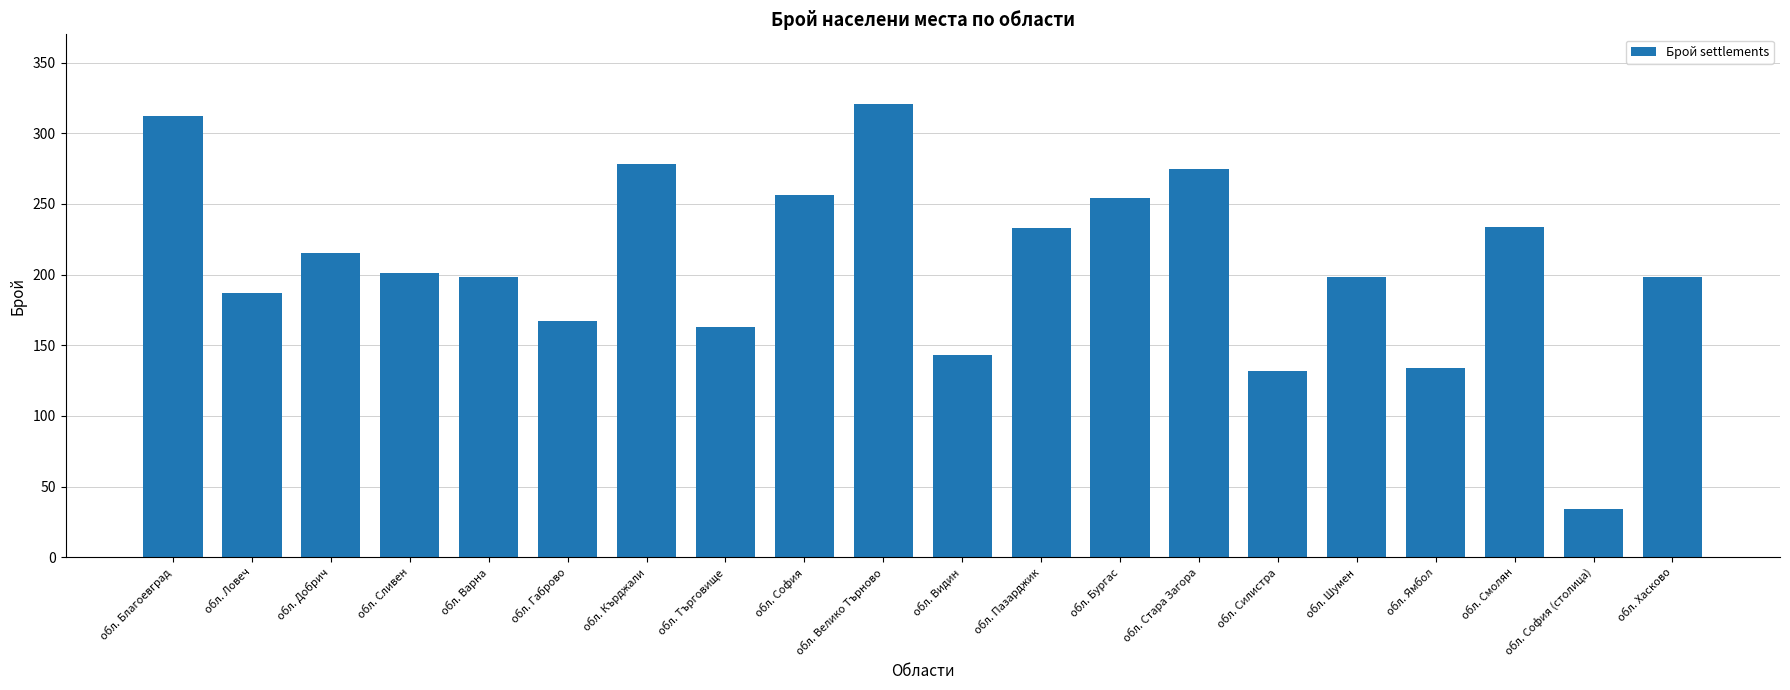

What is the minimum value shown in the chart?

34